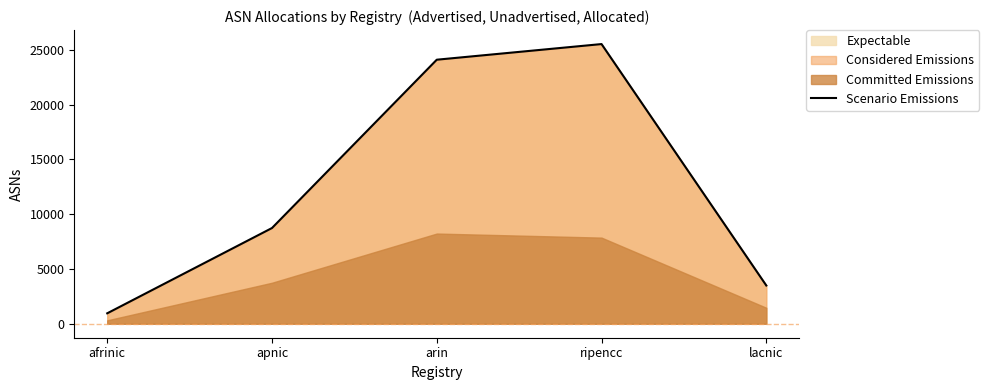

How many data points are less than 8733?

2